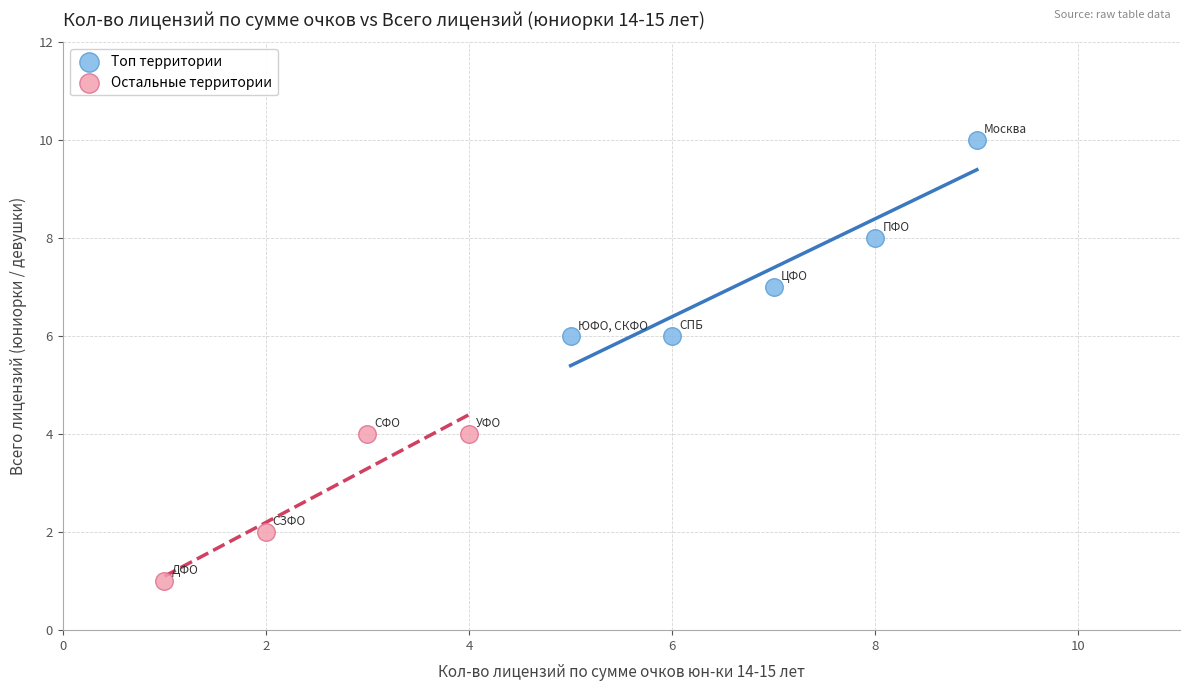

Which series reaches the maximum Y coordinate?

Топ территории